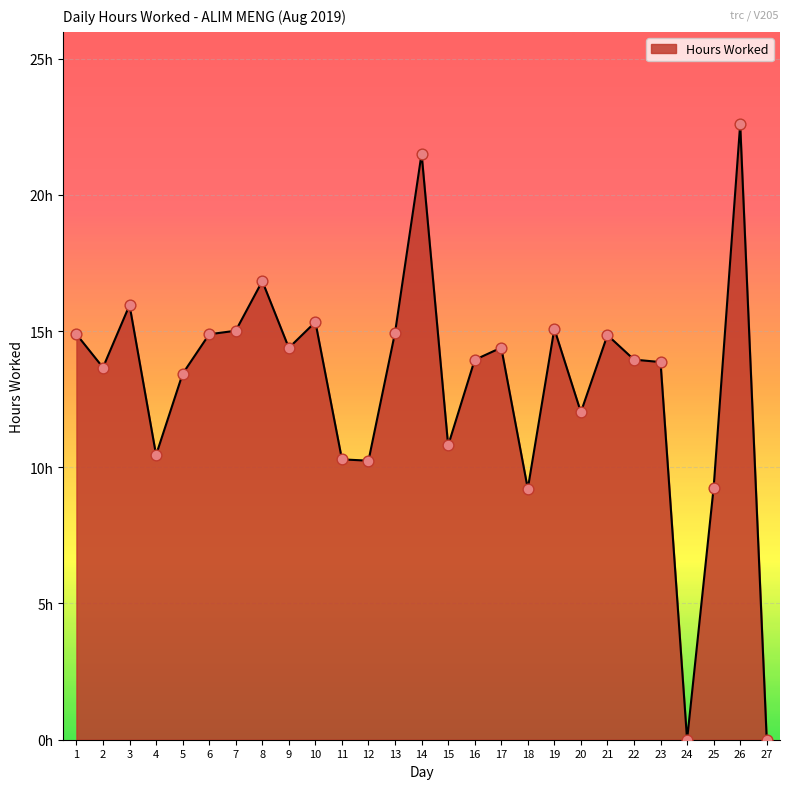

Is this an area chart (filled region under the line)?

Yes